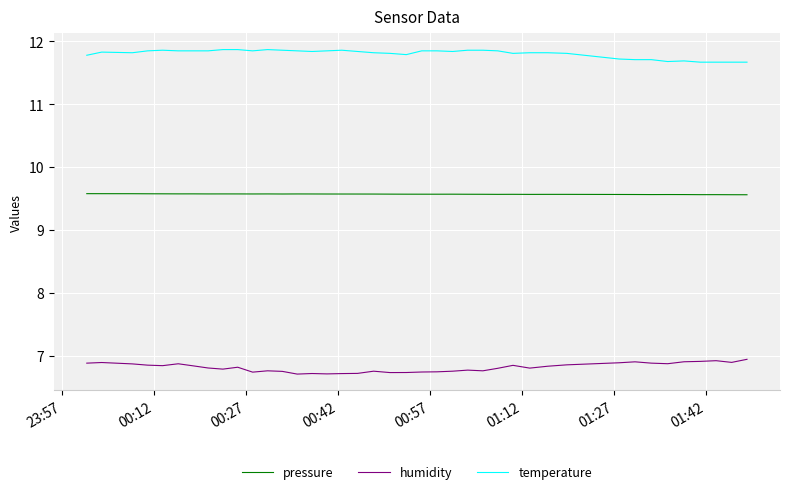

True or false: pressure and humidity cross at least once.

False